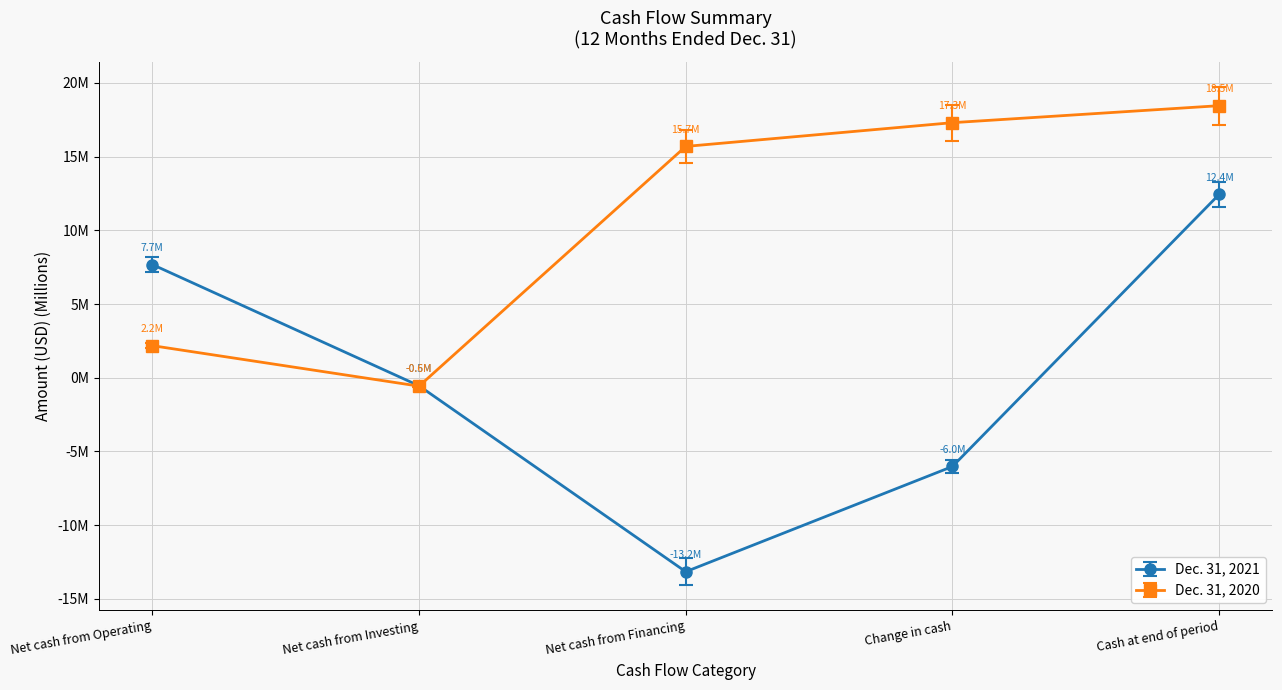

Which series changed the most between Net cash from Operating and Net cash from Financing?

Dec. 31, 2021